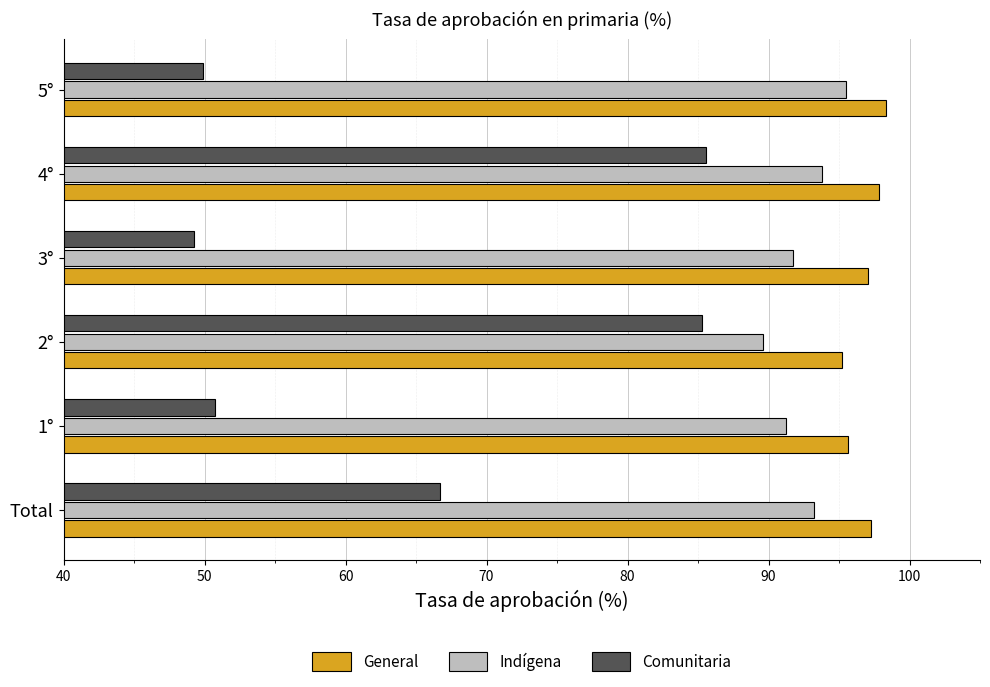

The value of Indígena at 2° is 26.9. True or false?

False